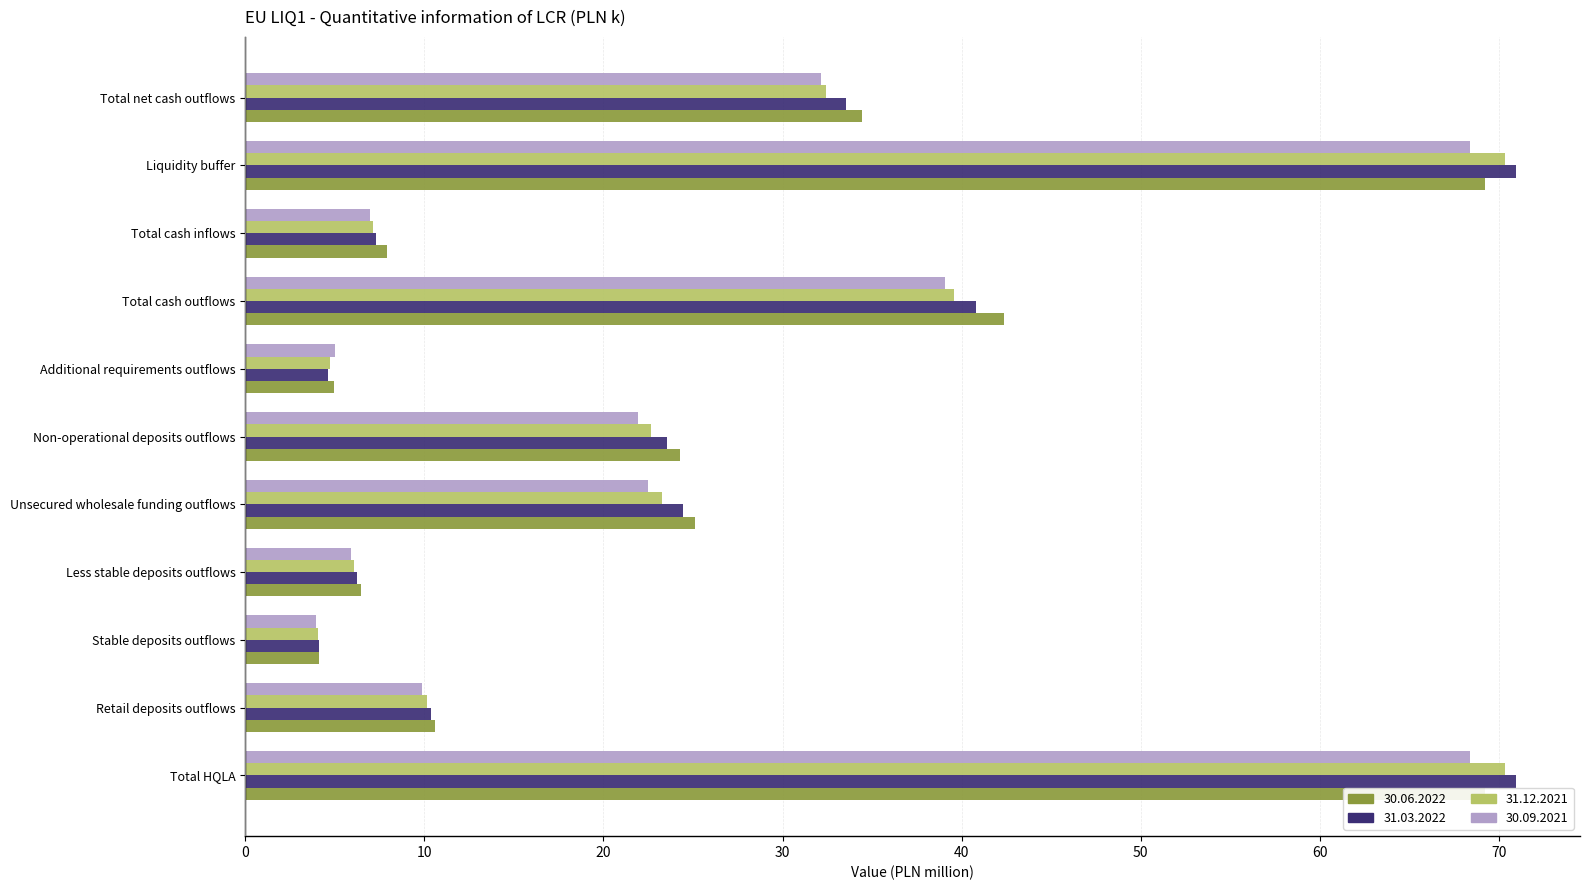

The 30.06.2022 series shows 15.0 at Retail deposits outflows. True or false?

False